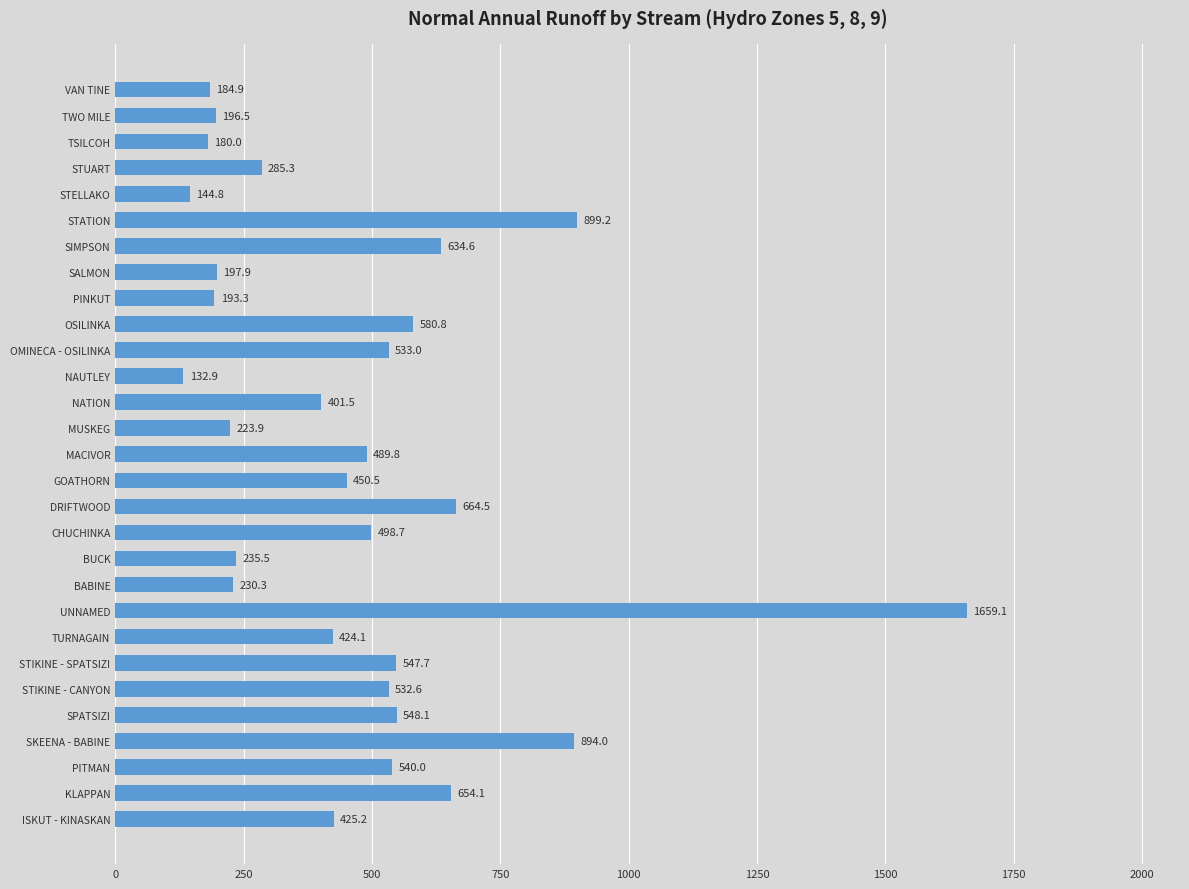

What is the smallest value displayed?

132.9